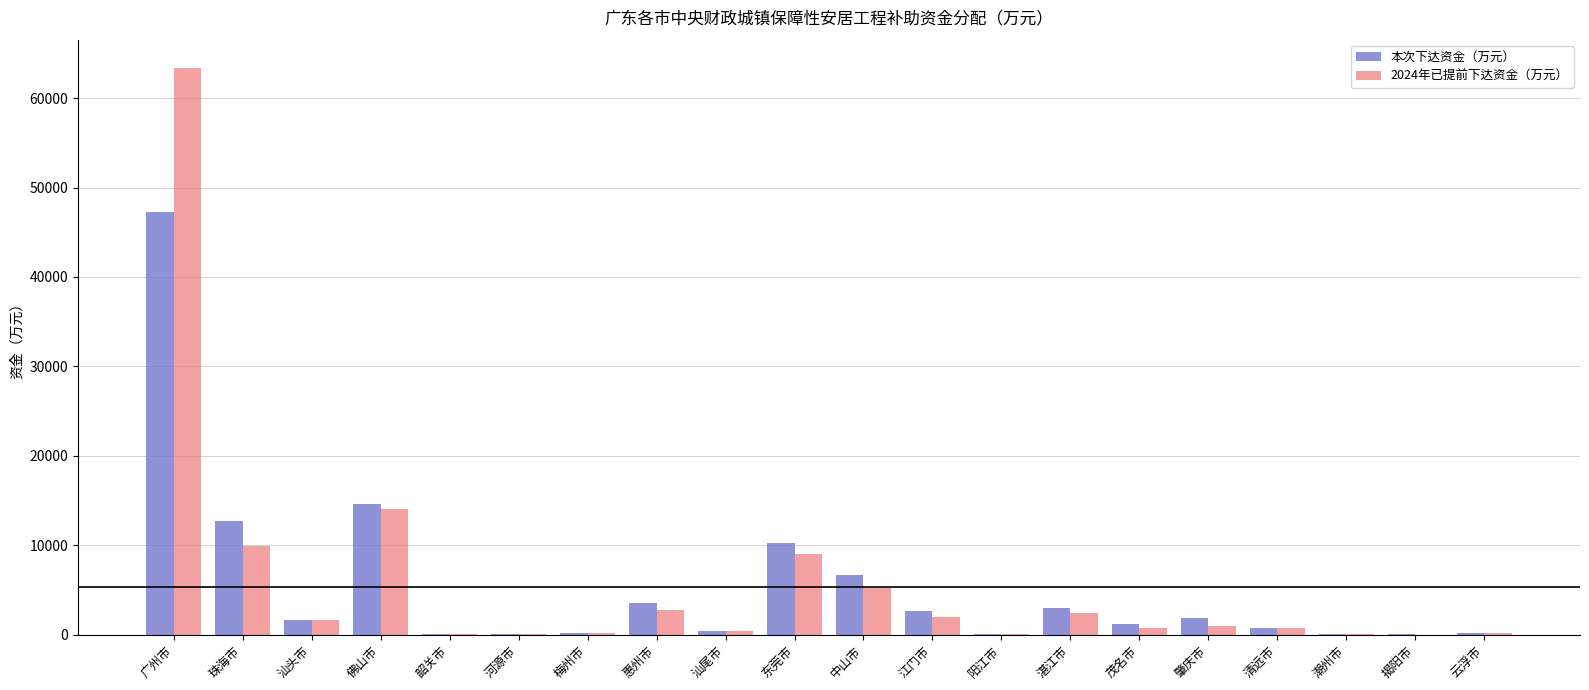

The value of 本次下达资金（万元） at 东莞市 is 10210. True or false?

True